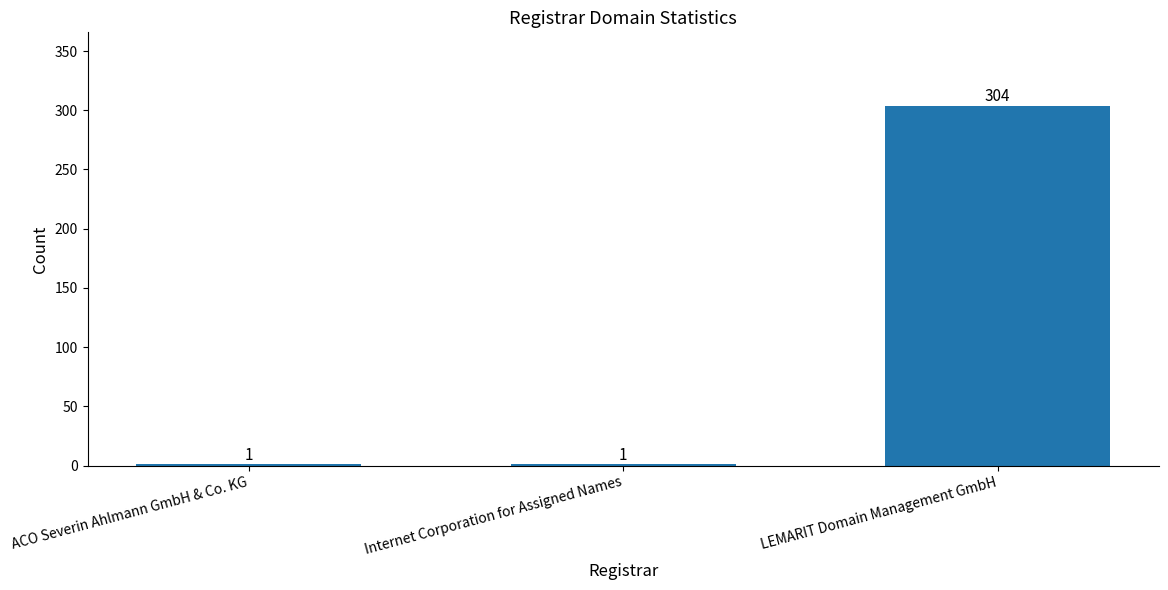

Which label corresponds to the largest value in the chart?

LEMARIT Domain Management GmbH